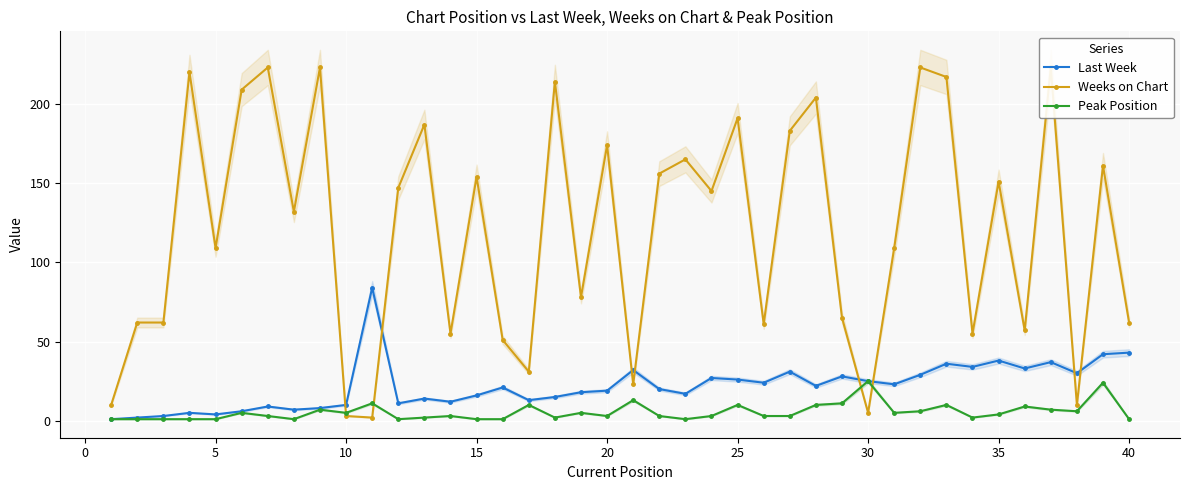

True or false: Last Week and Peak Position cross at least once.

False